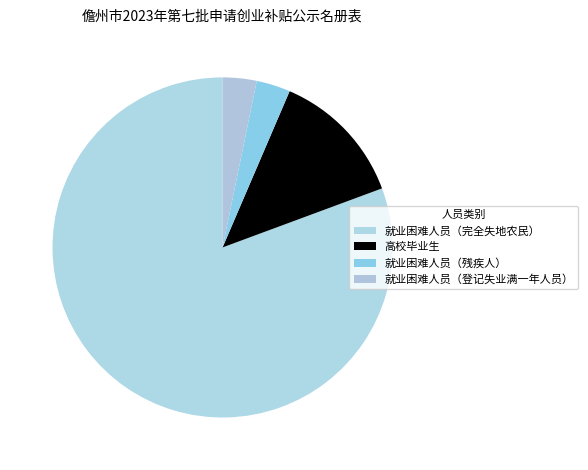

Which has a higher value, 就业困难人员（完全失地农民） or 高校毕业生?

就业困难人员（完全失地农民）